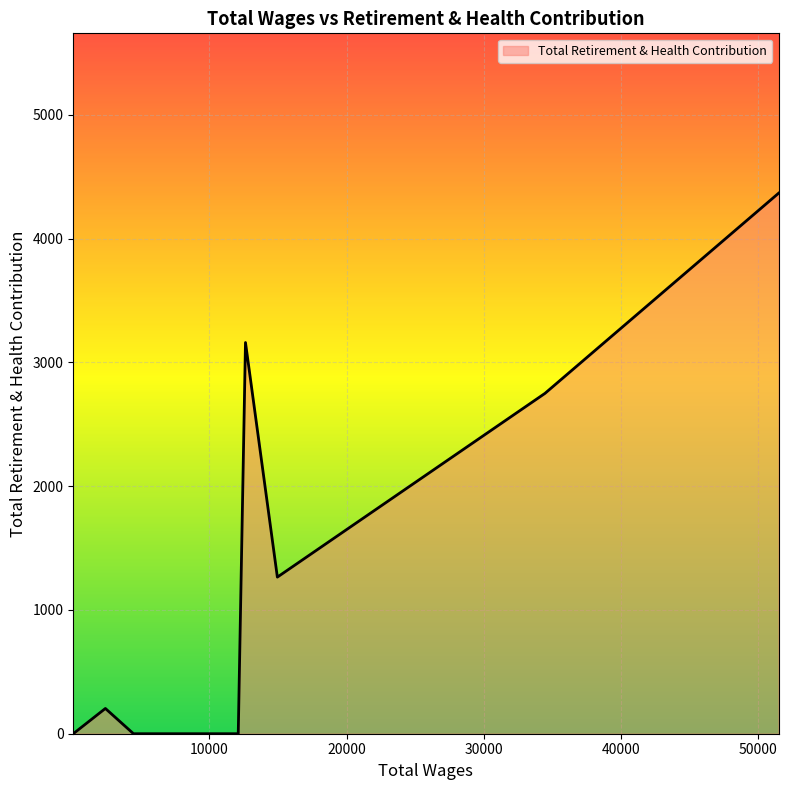

What is the difference between the maximum and minimum values?

4366